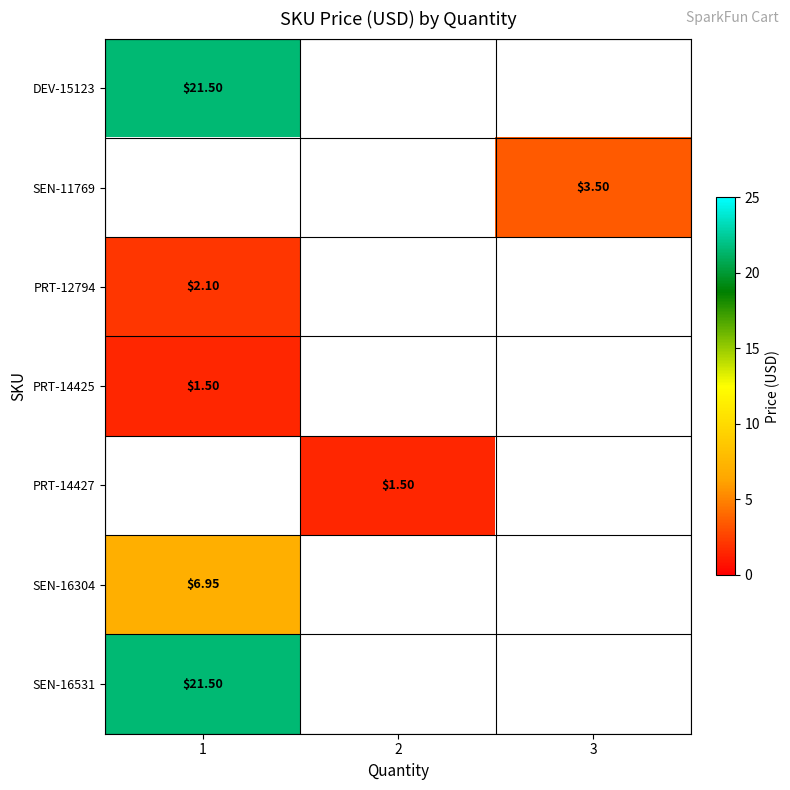

Is the value of row_5 at 3 greater than the value of row_2 at 2?

No